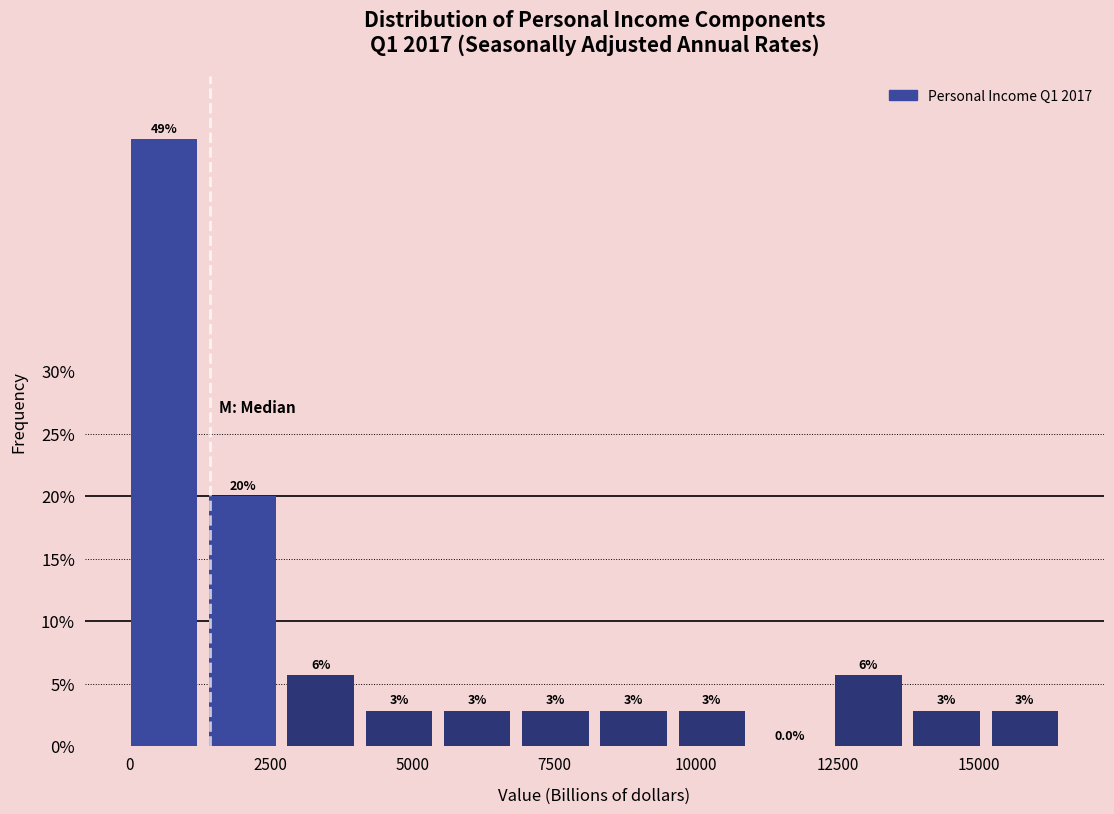

Around what value on the x-axis is the tallest bar? Give the approximate position of its centre, as read against the axis.

500